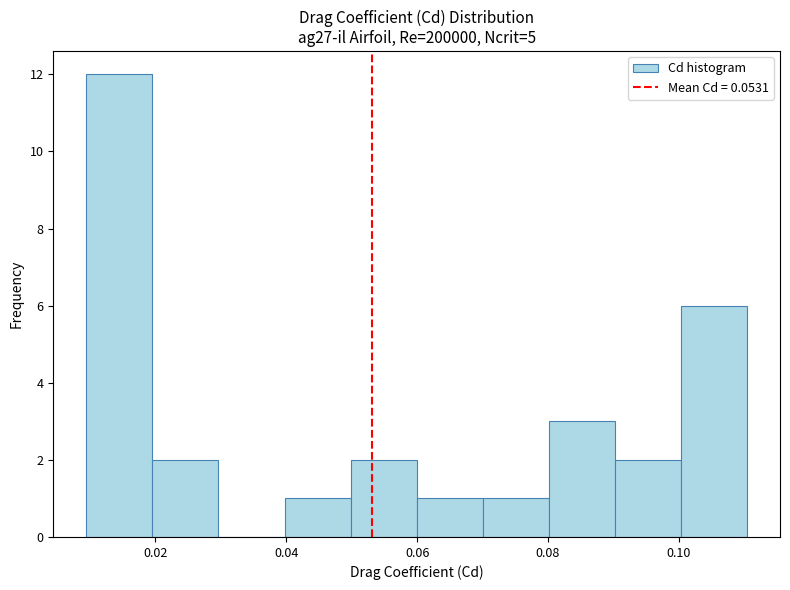

Which range on the x-axis has the tallest bar?

0.01 to 0.02